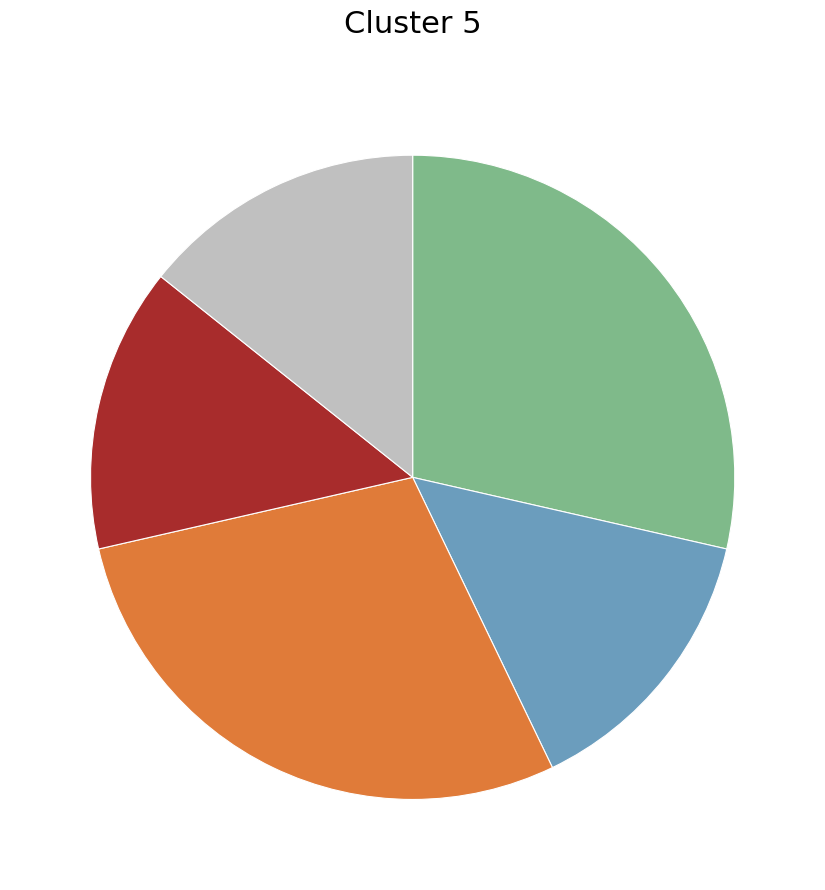

Does any single category account for the majority?

No